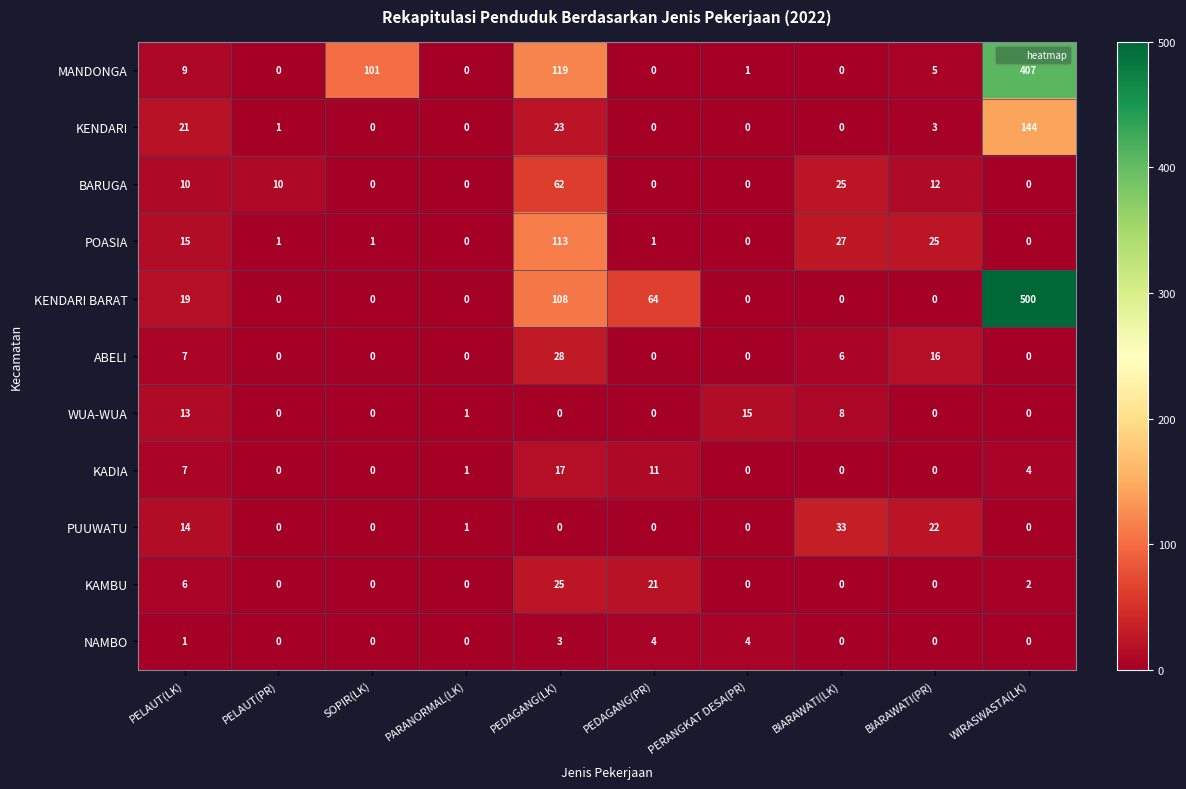

What is the sum of the MANDONGA values at BIARAWATI(LK) and PEDAGANG(LK)?

119